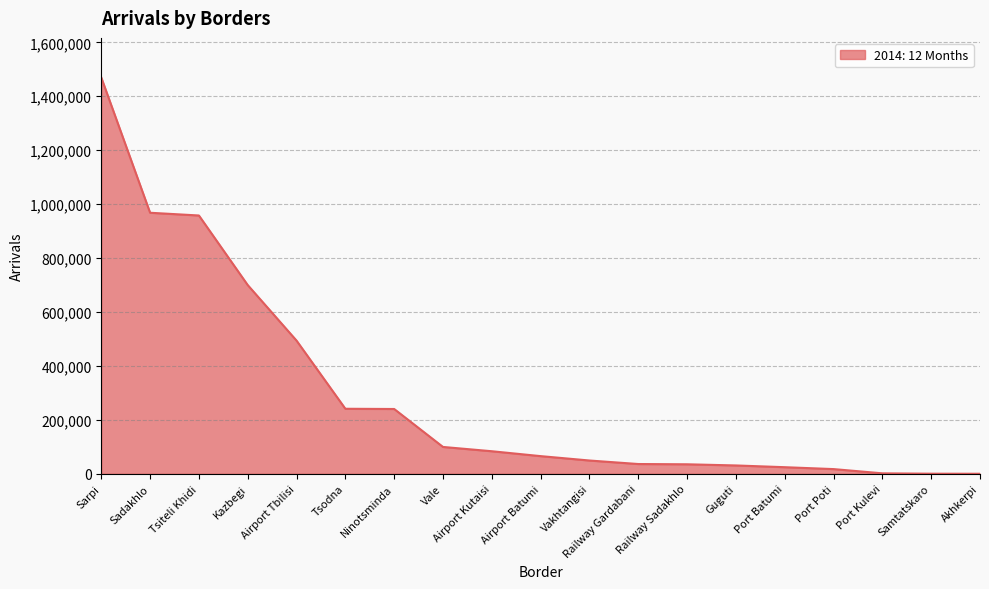

At which label is the value closest to 734870?

Kazbegi